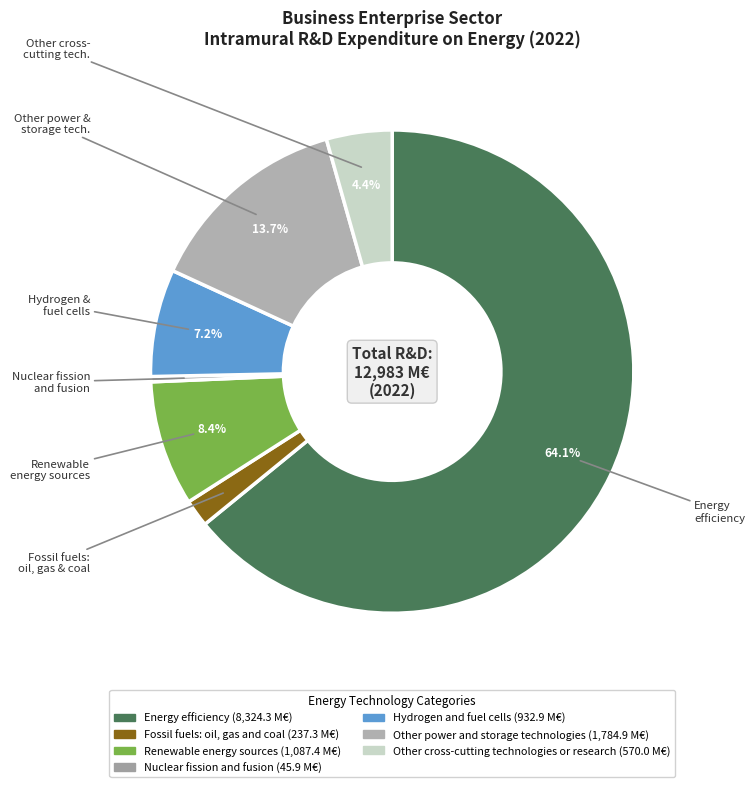

Combined, do Renewable energy sources and Nuclear fission and fusion account for over 50%?

No